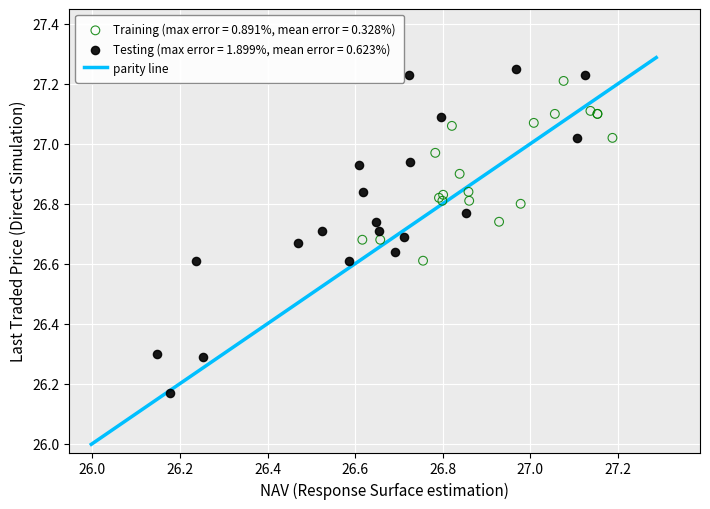

Which series has the largest Y range (max minus min)?

Testing (max error = 1.899%, mean error = 0.623%)